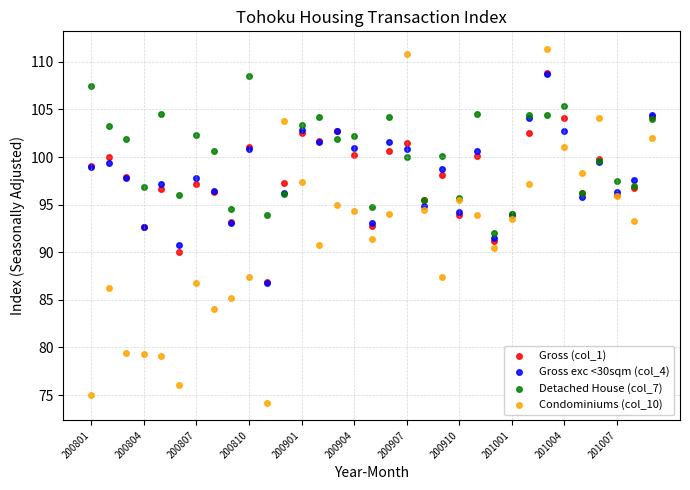

What are all the series names shown in the legend?

Gross (col_1), Gross exc <30sqm (col_4), Detached House (col_7), Condominiums (col_10)